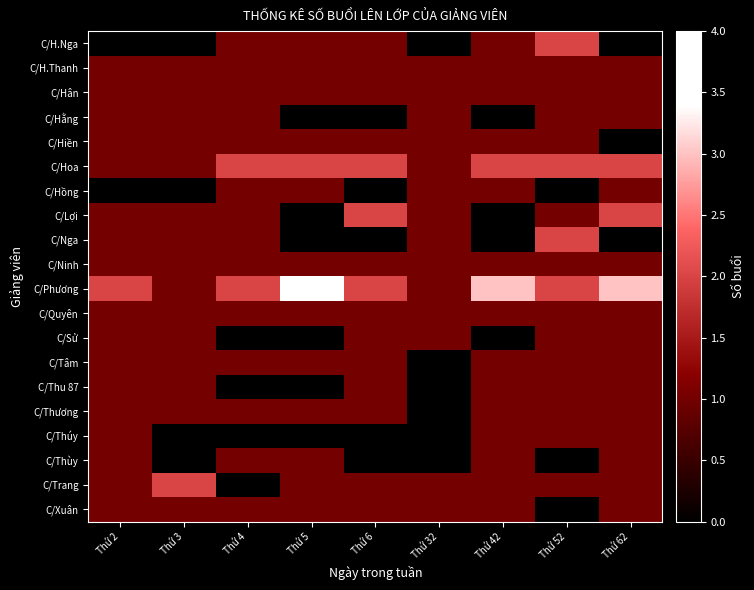

Read the C/Phương value at Thứ 42.

3.0